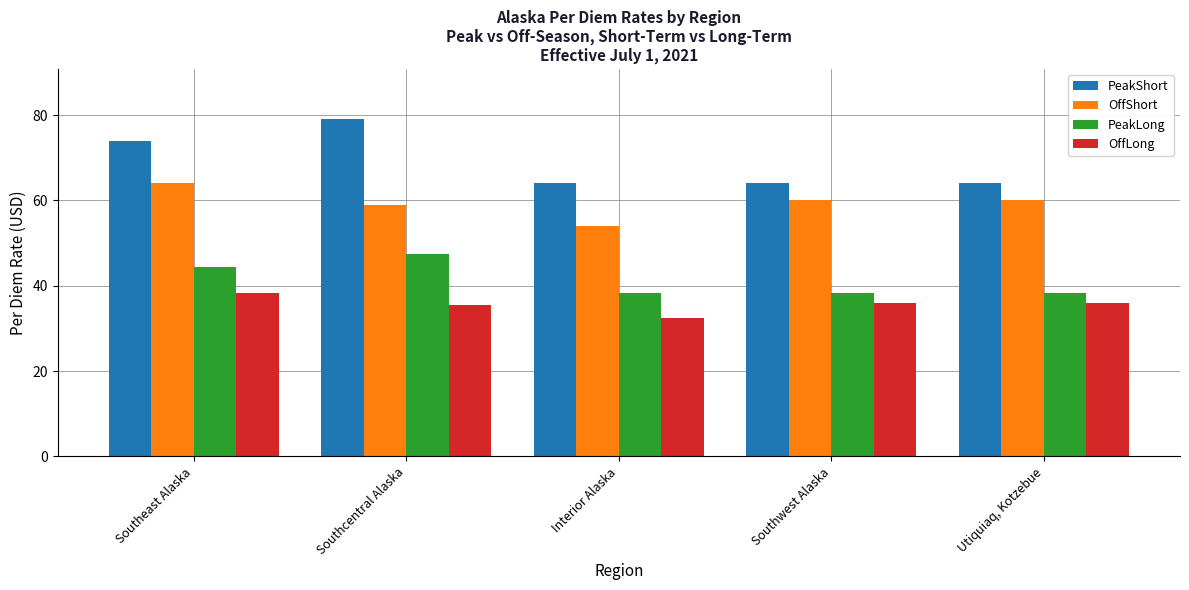

What is the spread (max minus min) of values at Interior Alaska?

31.6